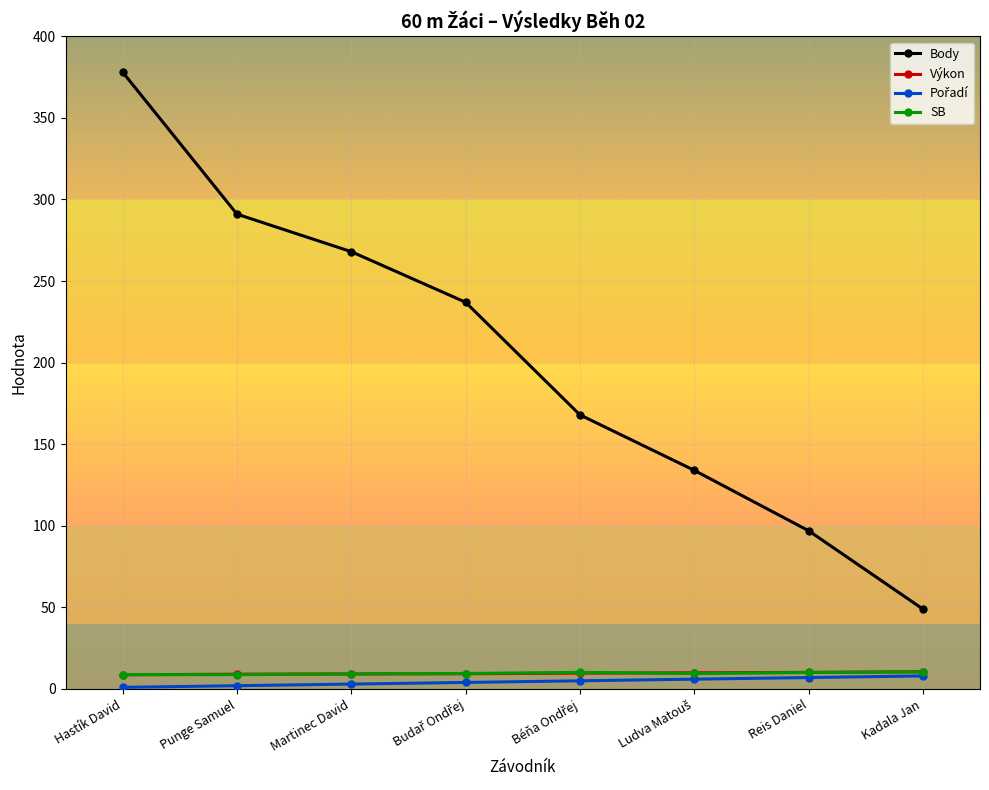

What is the difference between the maximum and second lowest values in the Výkon series?

1.5